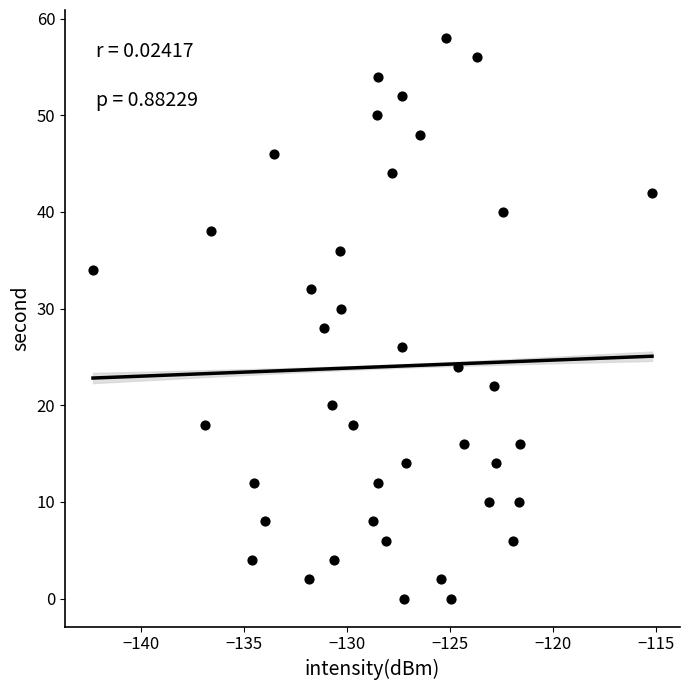

What is the range of Y values (max minus min)?

58